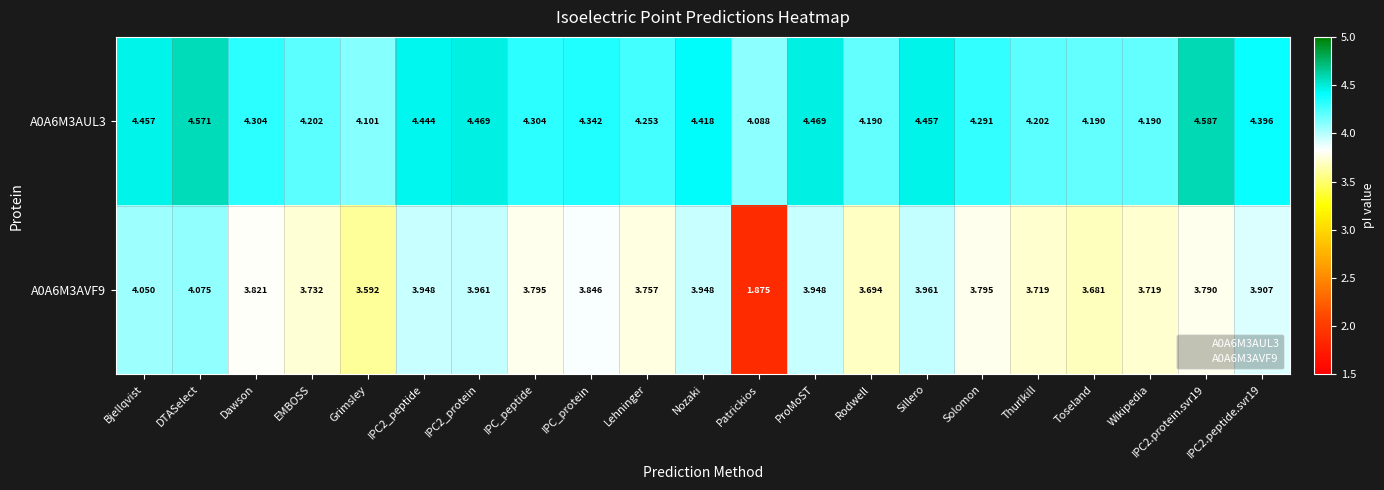

Which series has the largest range (max minus min)?

A0A6M3AVF9